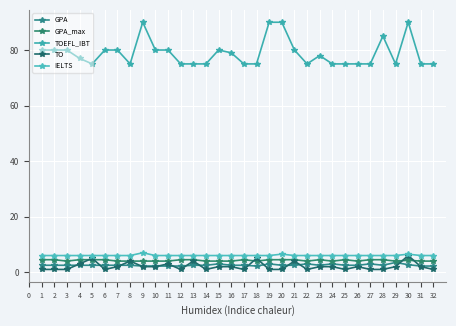

What is the sum of all TO values?

68.0